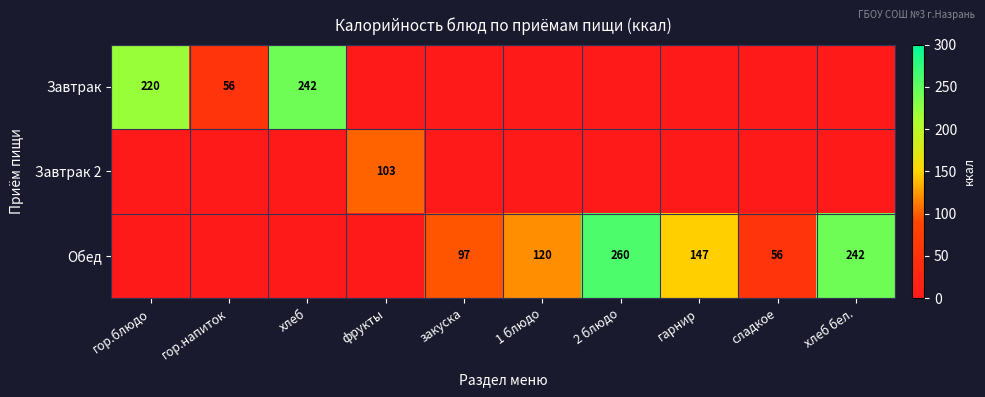

What is the difference between the Обед values at хлеб бел. and закуска?

145